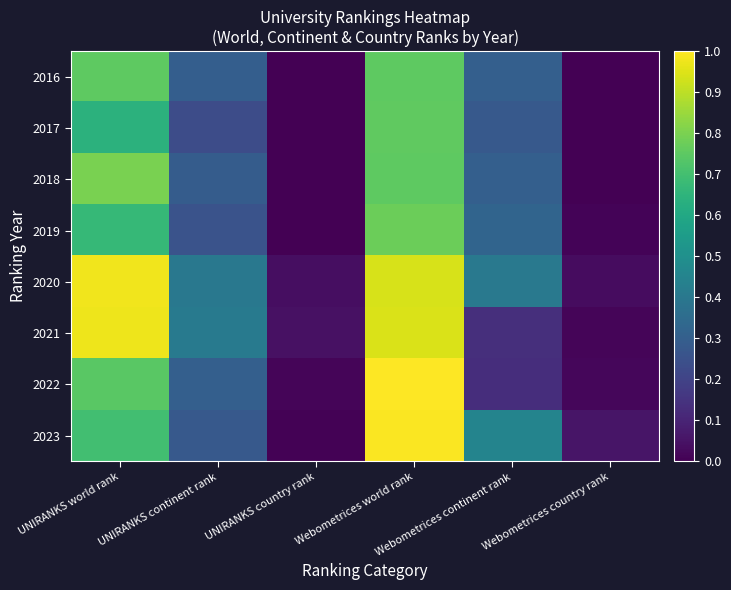

Which series has the largest total across all categories?

2020